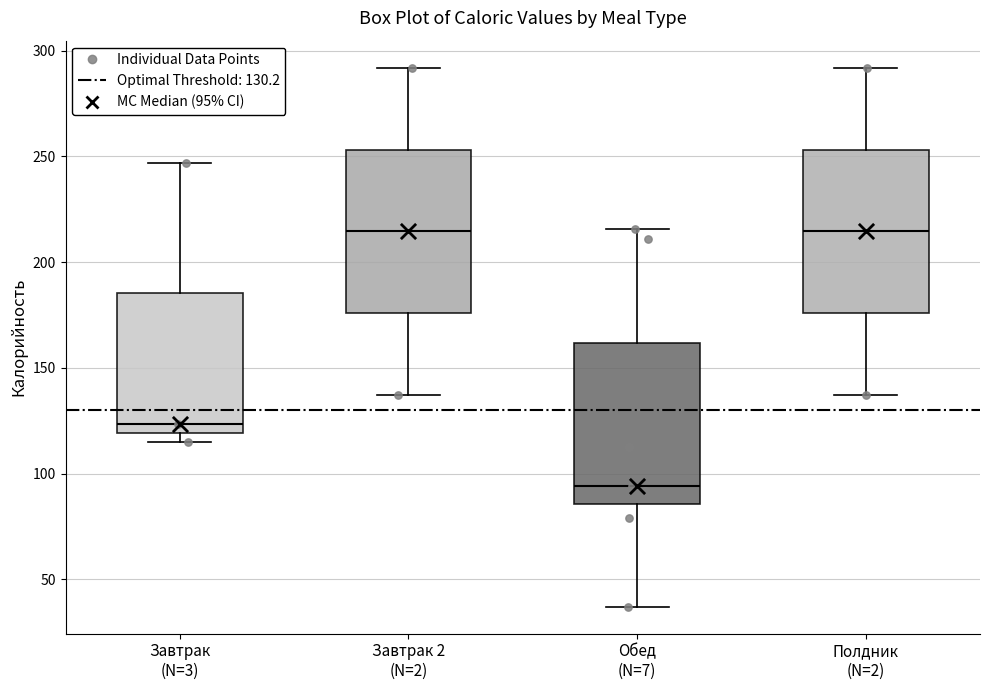

Which box has the lowest median line?

Обед (N=7)